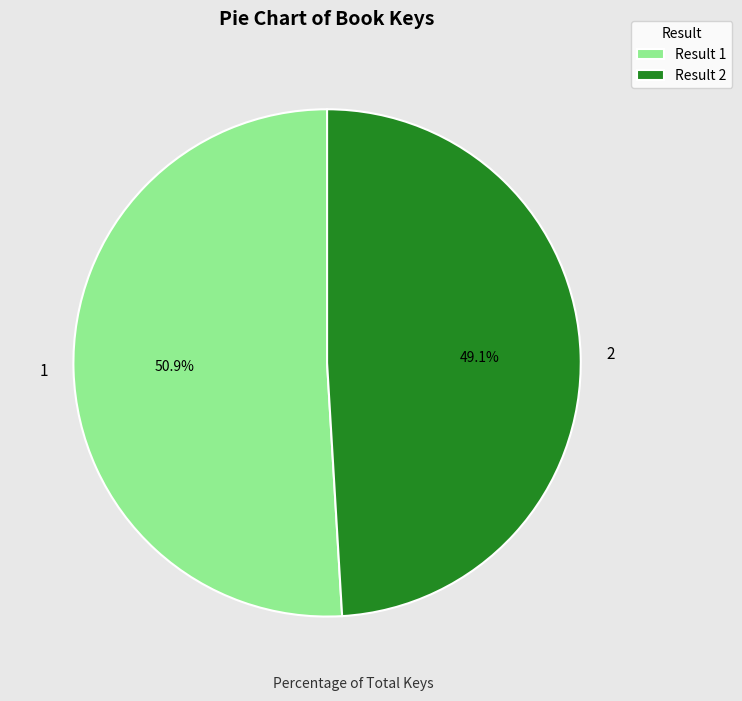

To the nearest percent, what is the combined percentage of 1 and 2?

100%